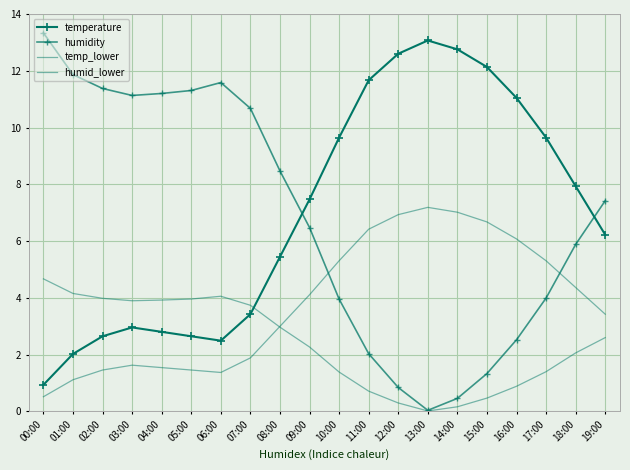

At which label is humidity closest to 6?

18:00